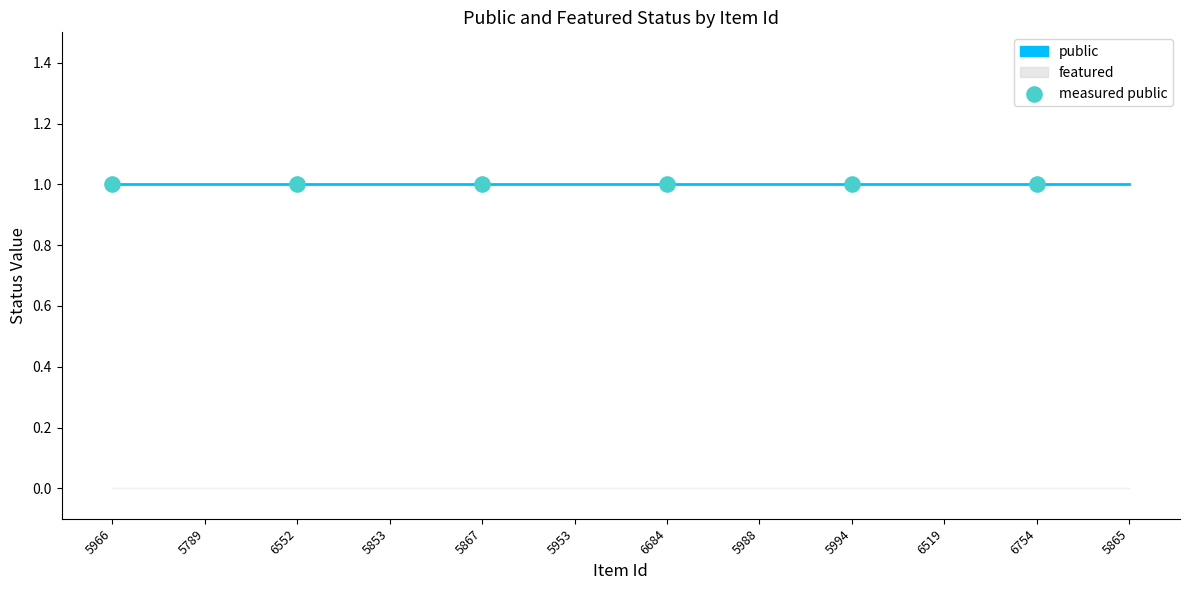

Which series has the largest total across all categories?

public